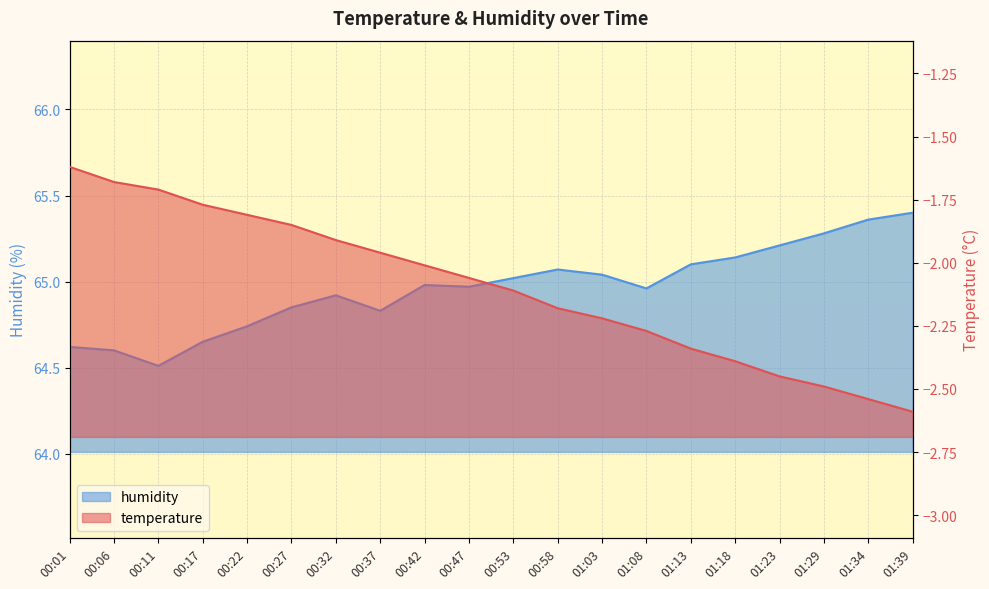

Rank the series by their maximum value, from lowest to highest.

temperature, humidity